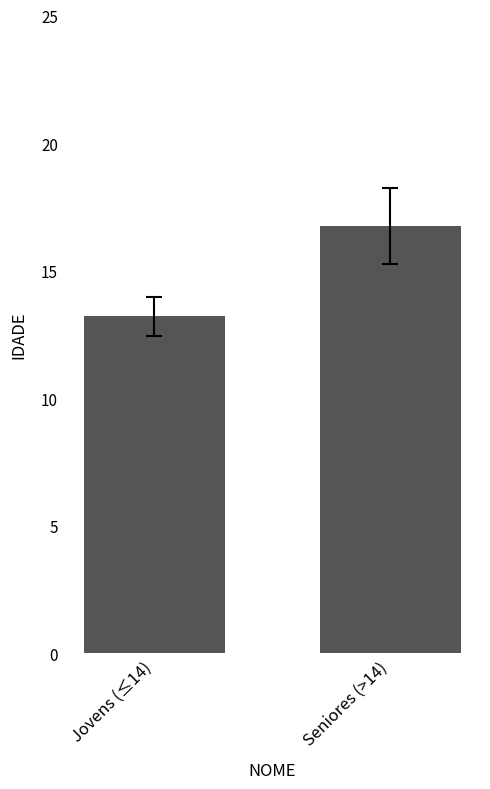

Approximately how many times larger is the value at Jovens (≤14) compared to Seniores (>14)?

0.8